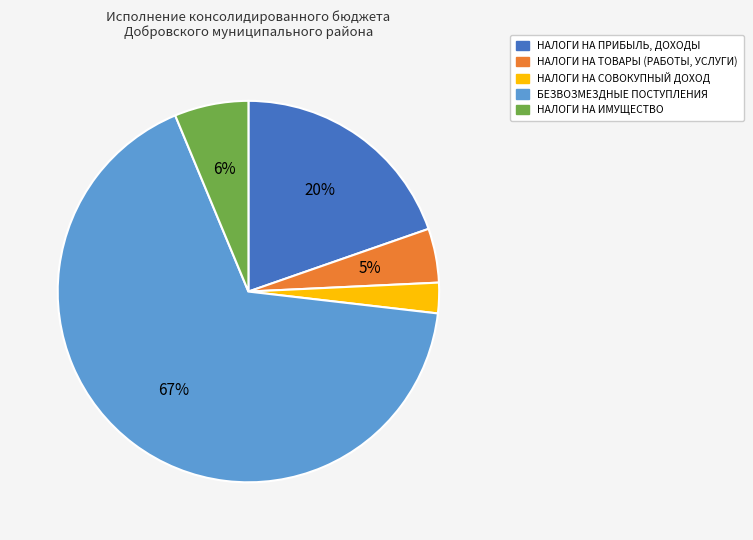

To the nearest percent, what is the average slice percentage?

20%